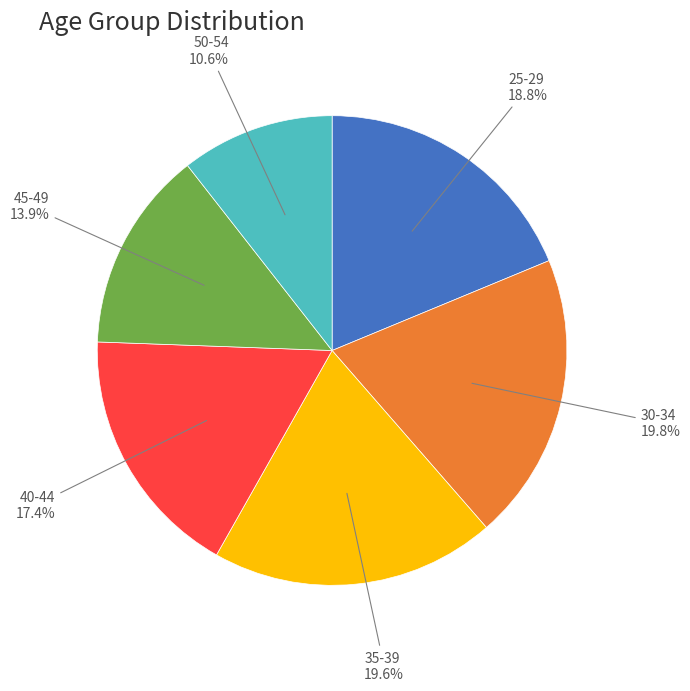

To the nearest percent, what is the difference between the largest and smallest slice percentages?

9%